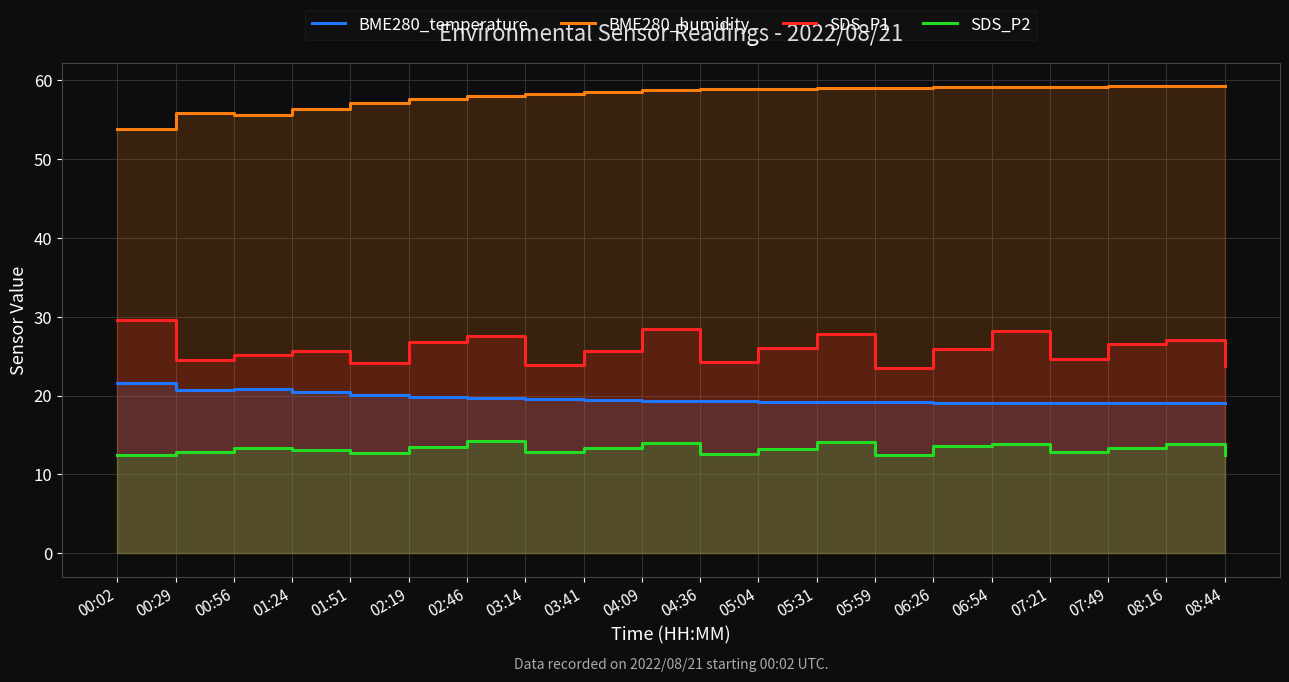

Which series has the largest range (max minus min)?

SDS_P1